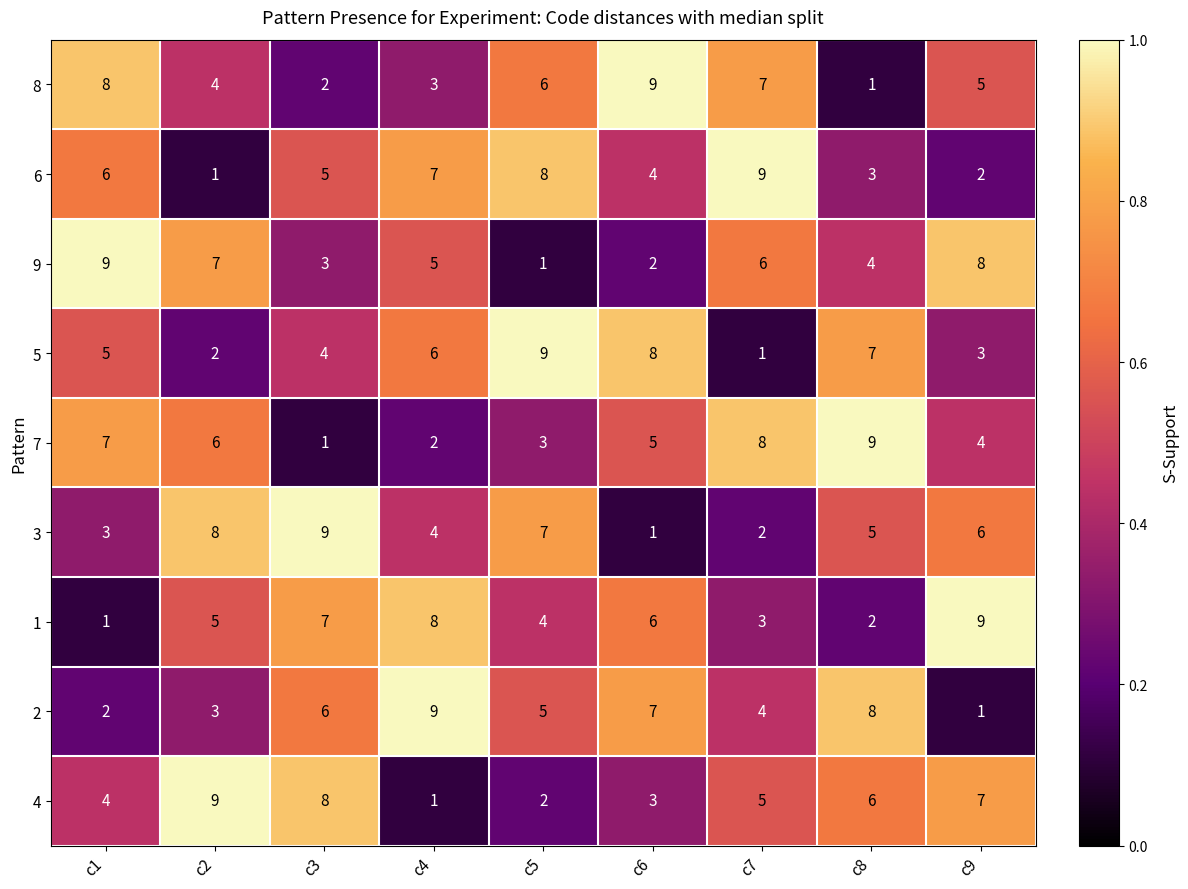

Count the number of categories in the chart.

9